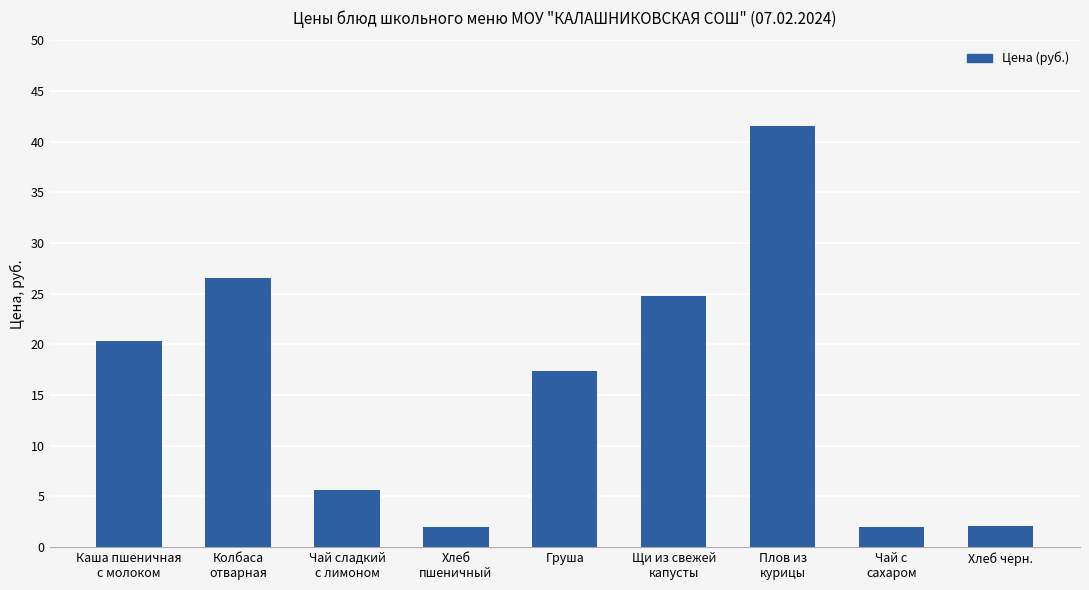

What is the difference between the second highest and second lowest values?

24.5